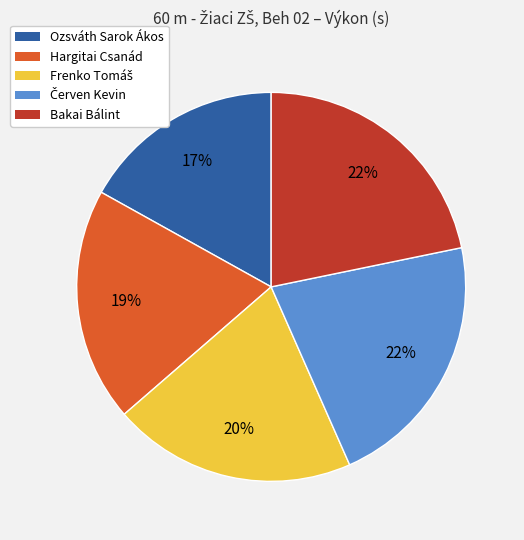

How many segments does this pie chart have?

5